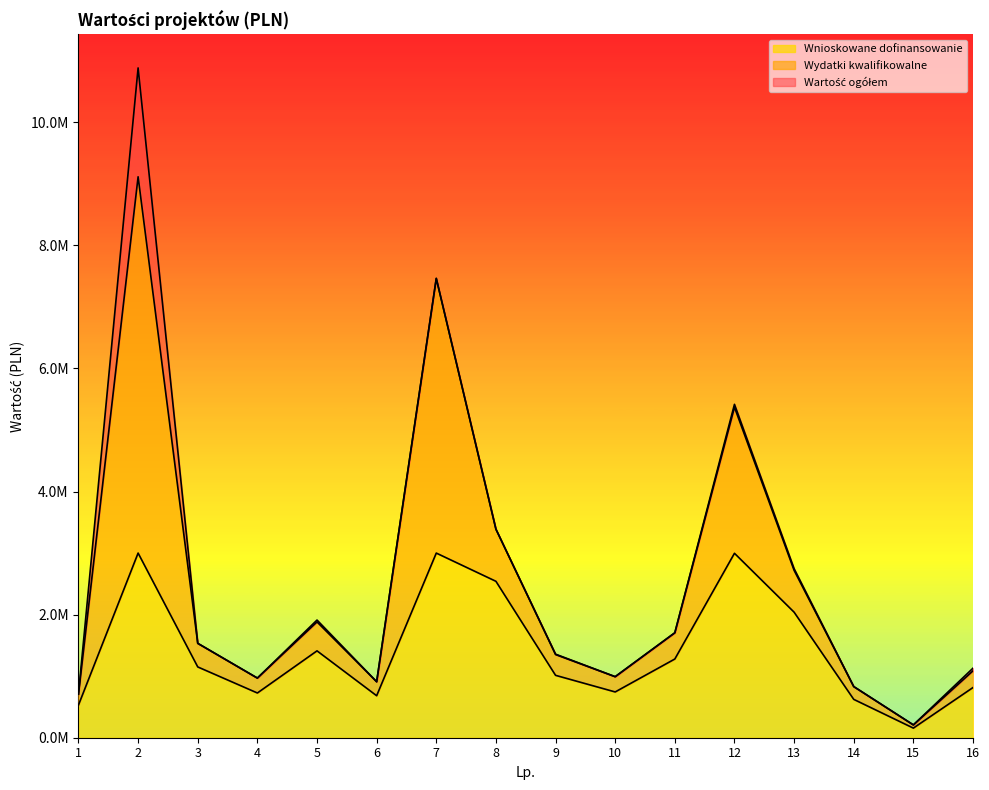

Rank the series at 2 from highest to lowest value.

Wartość ogółem, Wydatki kwalifikowalne, Wnioskowane dofinansowanie